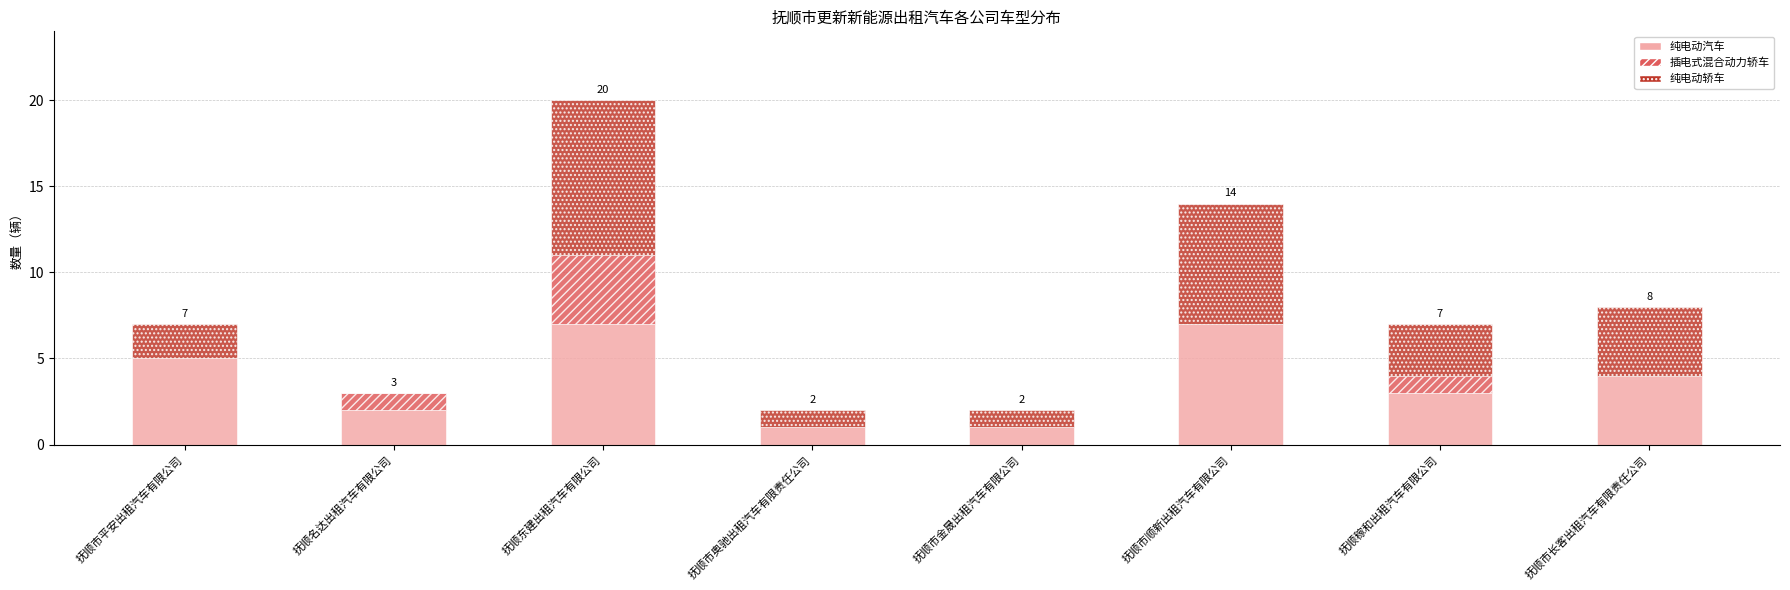

Is it true that 纯电动汽车 equals 2 at 抚顺市金晟出租汽车有限公司?

False